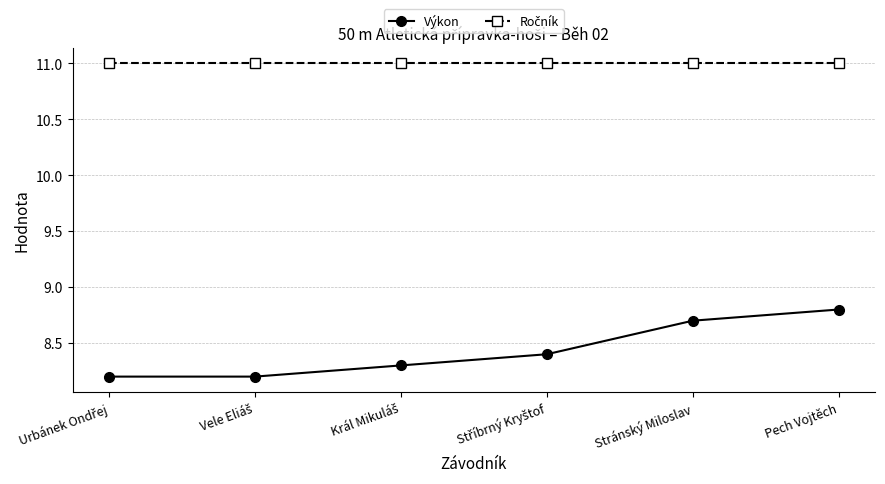

What is the total value across all series at Stránský Miloslav?

19.7